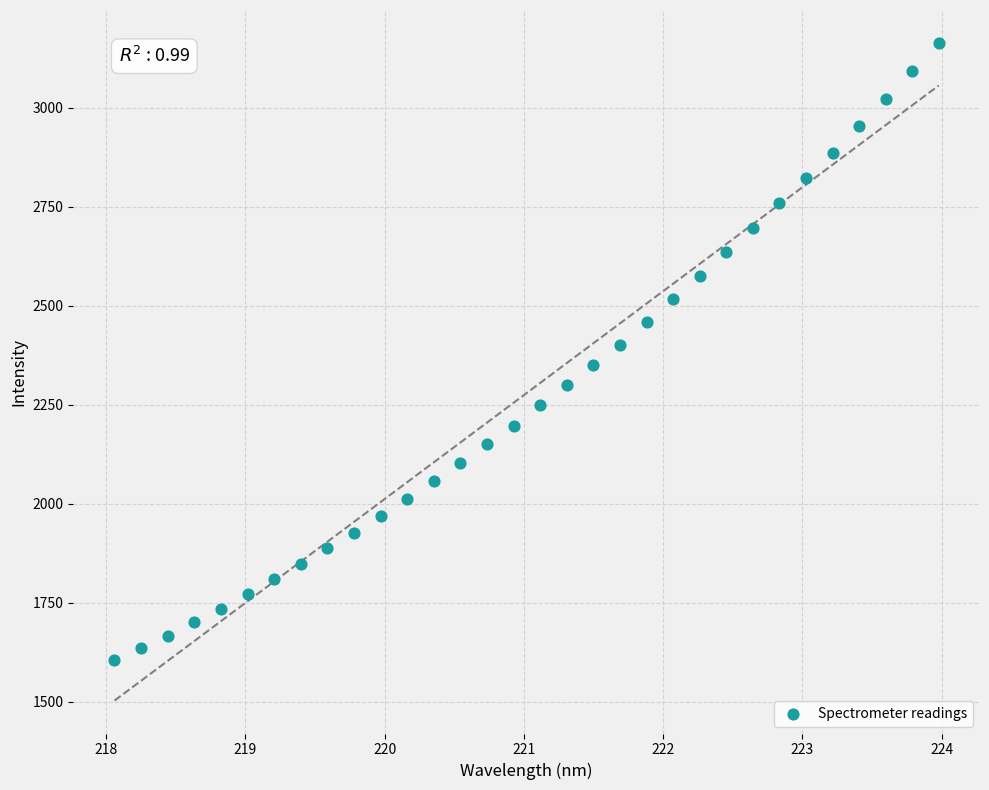

What is the range of X values (max minus min)?

5.9